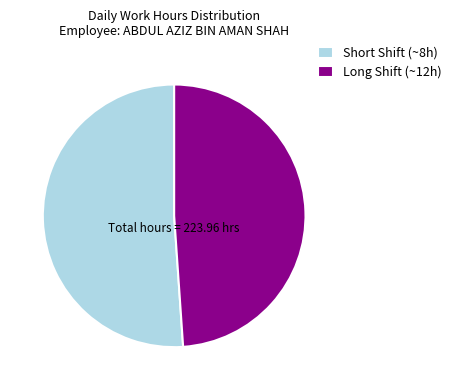

Which has a higher value, Long Shift (~12h) or Short Shift (~8h)?

Short Shift (~8h)